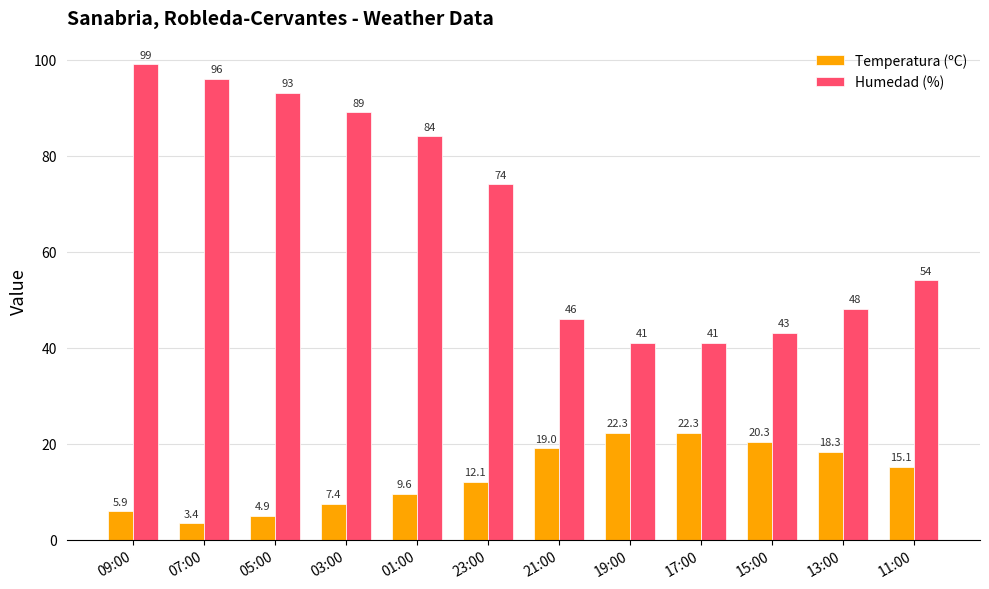

How many data points does each series have?

12